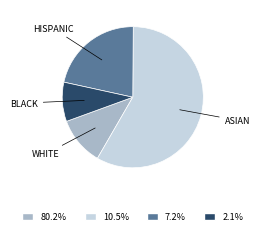

Which slice is the largest?

ASIAN